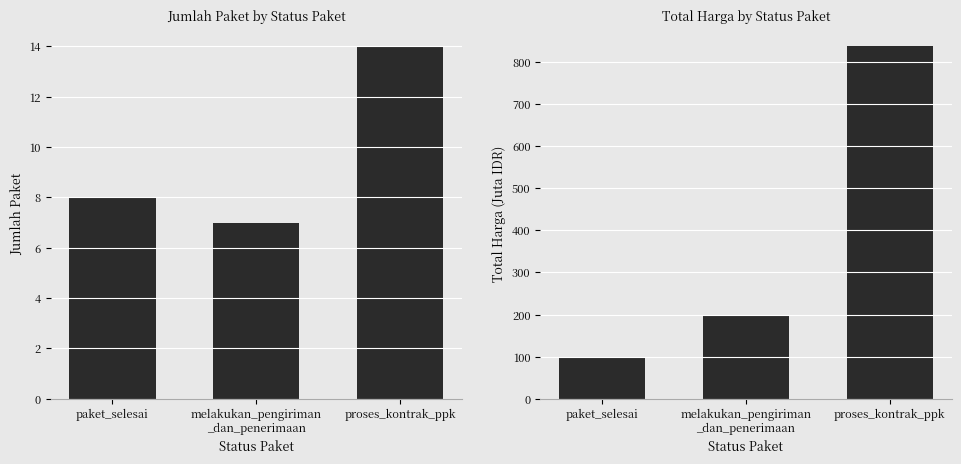

At which category is the sum across all series the highest?

proses_kontrak_ppk